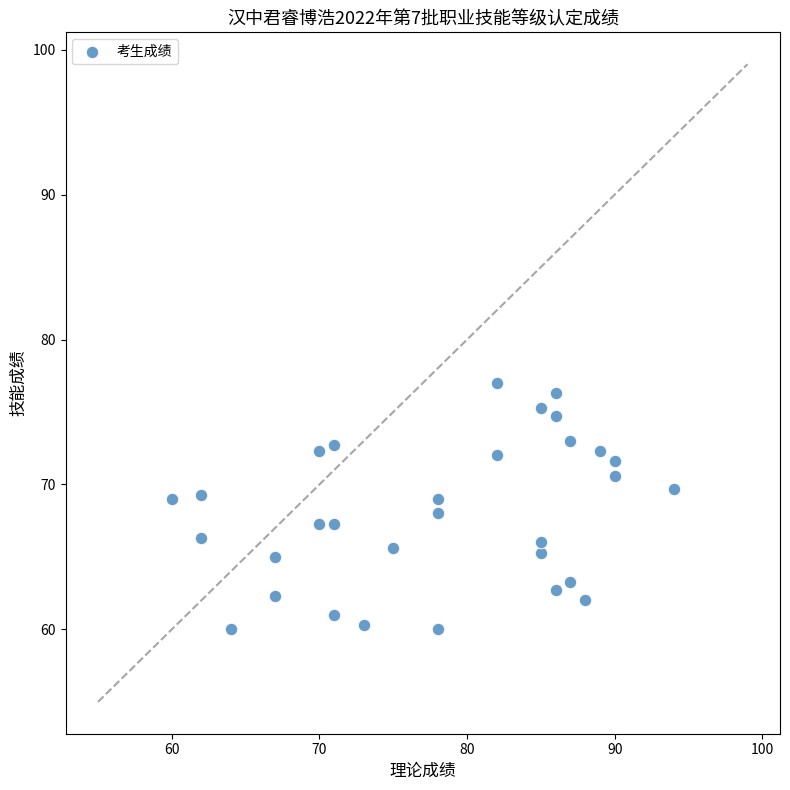

What is the range of Y values (max minus min)?

17.0